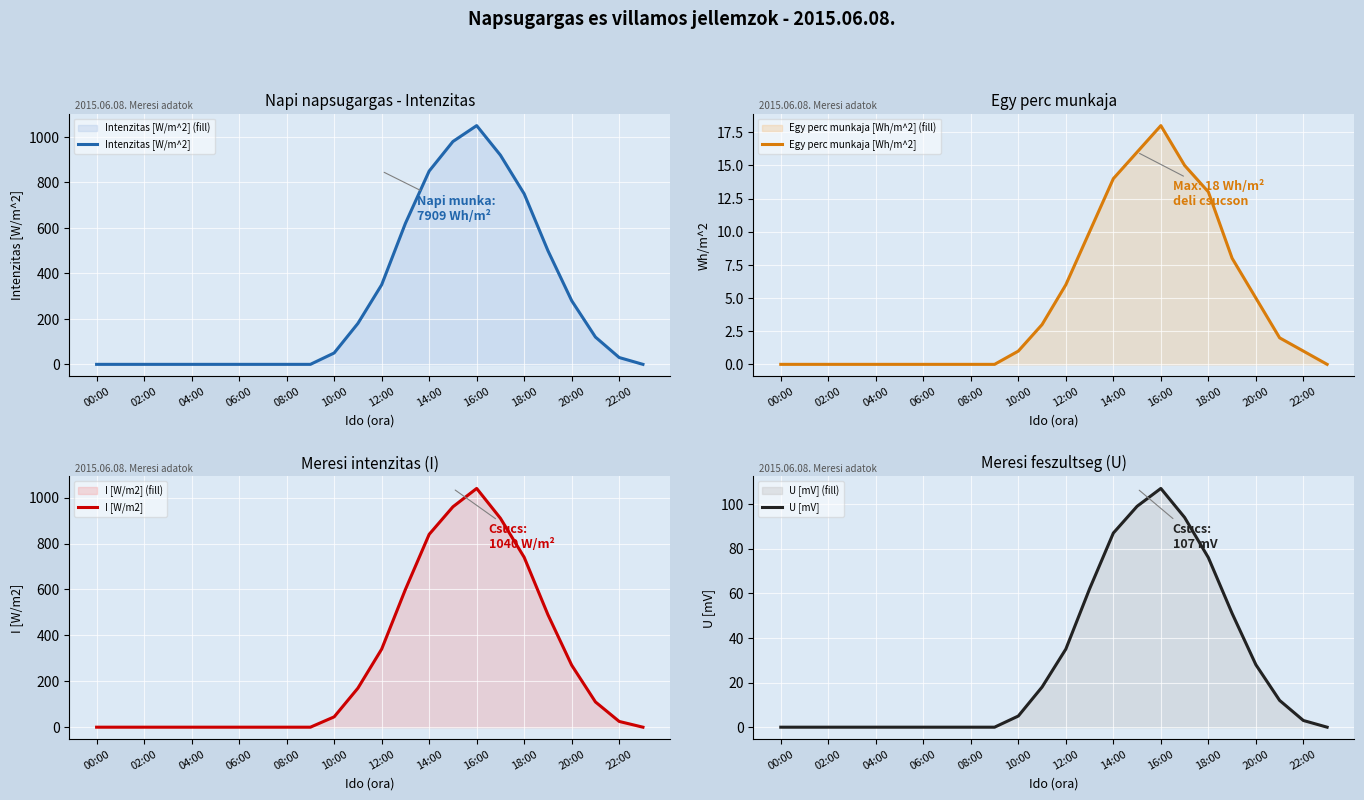

True or false: U [mV] has a value of 87 at 14:00.

True